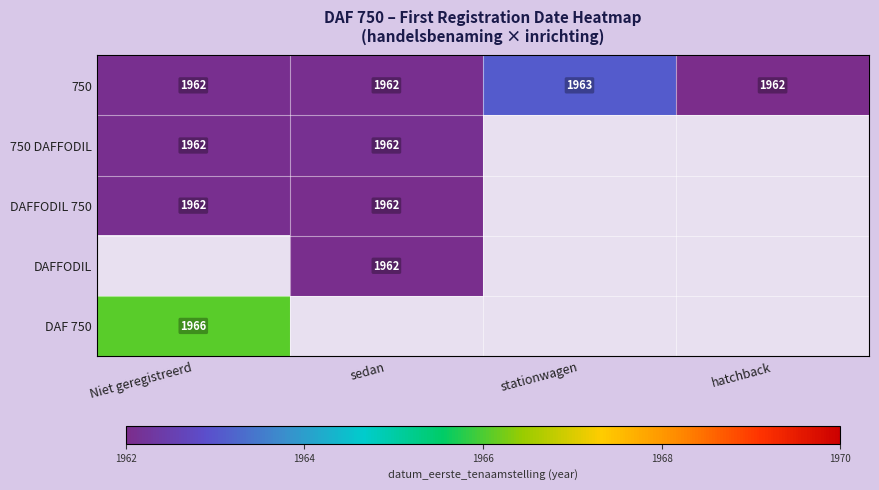

At which category does the chart reach its peak across all series?

Niet geregistreerd